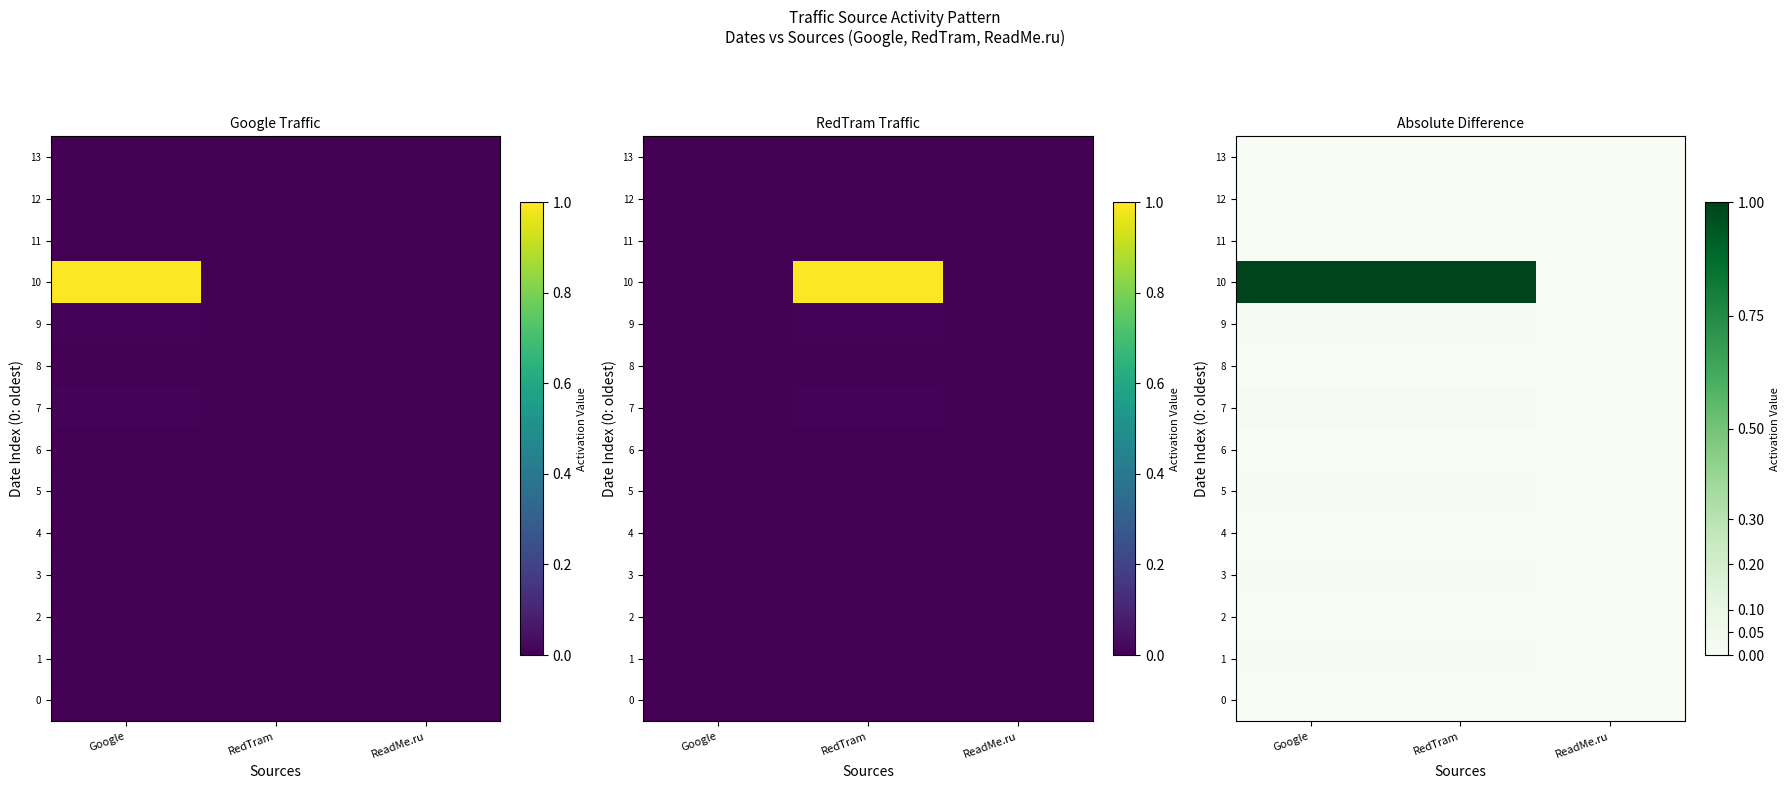

The value of 2 at RedTram is 0.0. True or false?

False